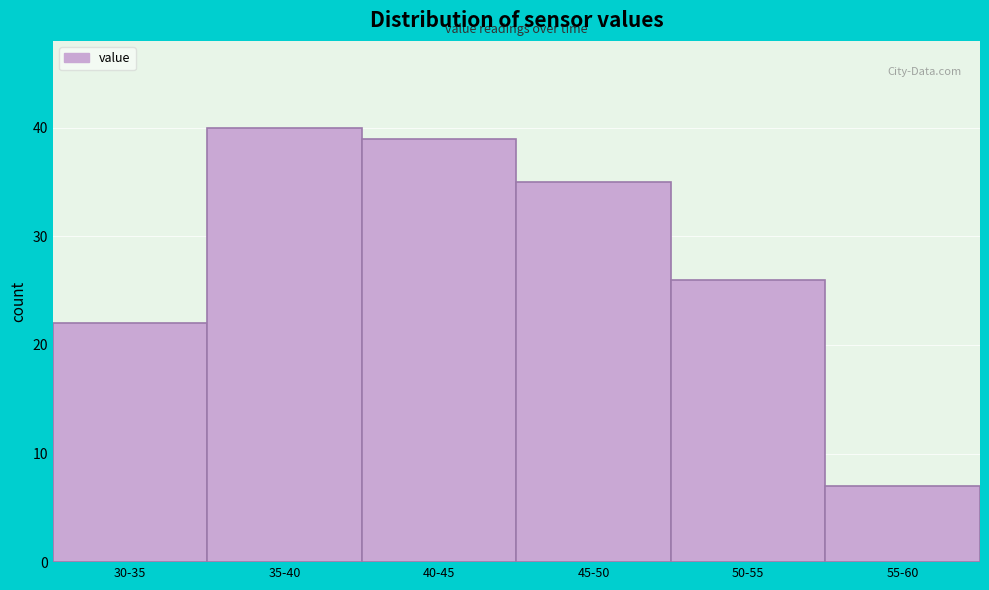

Reading left to right, list all the values displayed in this chart.

30-35=22	35-40=40	40-45=39	45-50=35	50-55=26	55-60=7